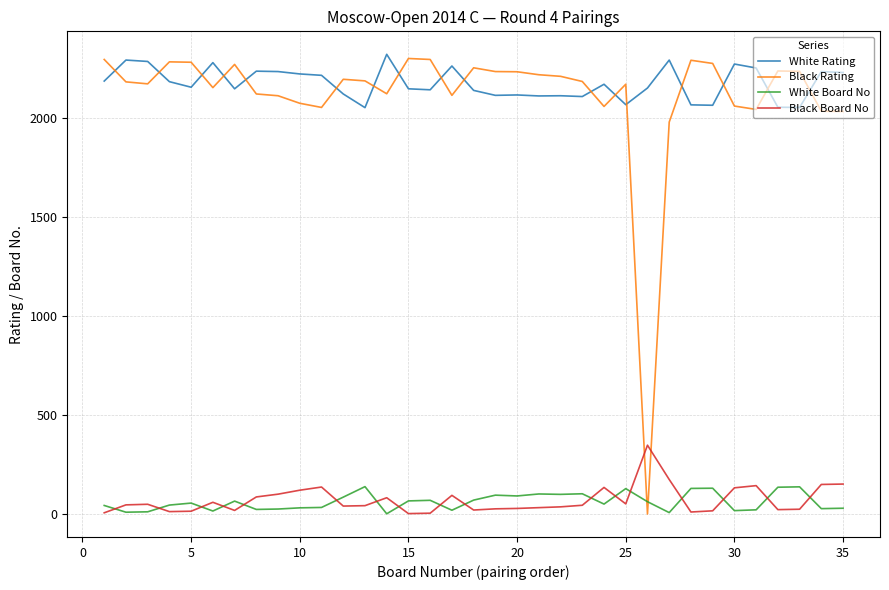

What is the difference between the second highest and minimum values in the Black Rating series?

2293